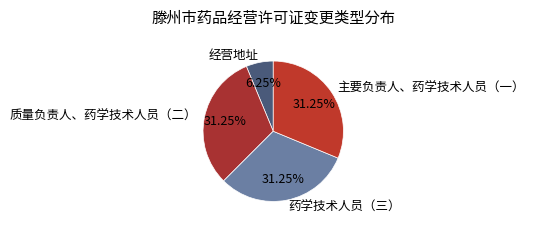

What is the smallest slice in the pie chart?

经营地址